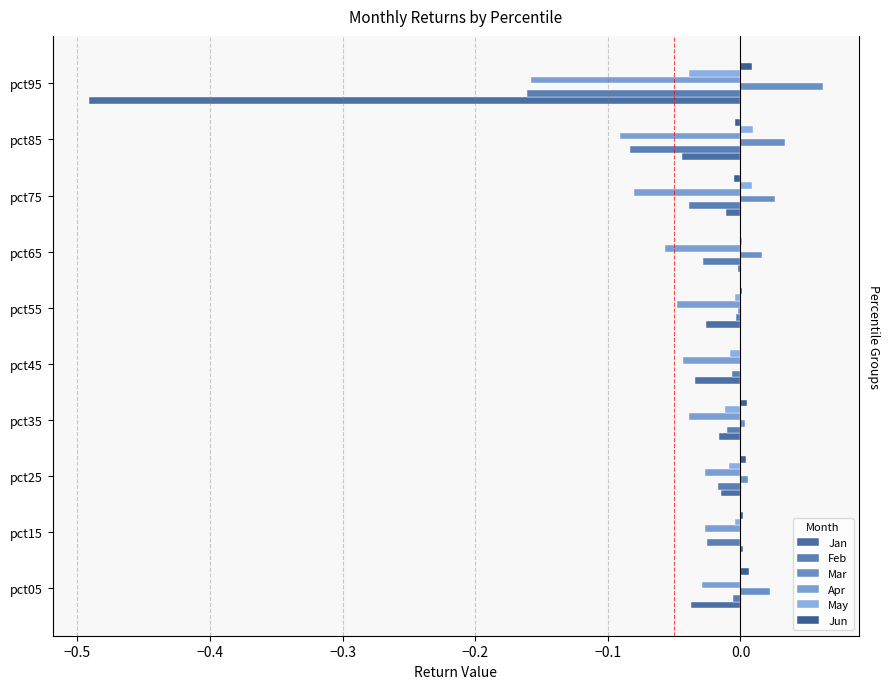

How many data points does each series have?

10